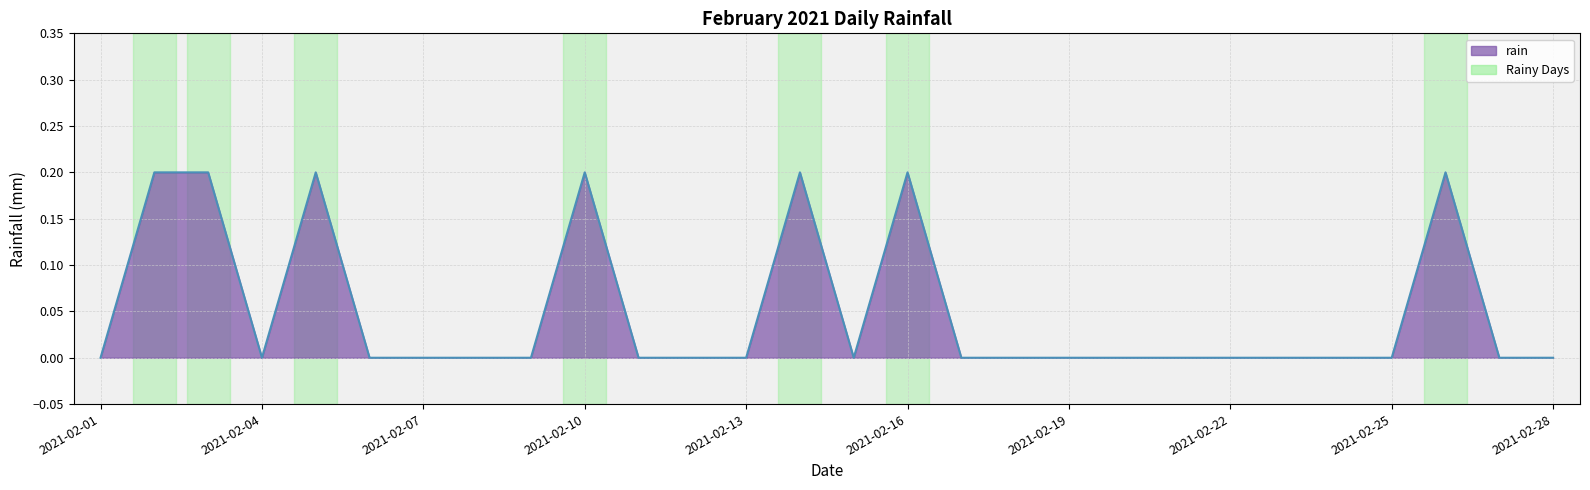

Reading right to left, what are all the values shown in this chart?

0.0	0.0	0.2	0.0	0.0	0.0	0.0	0.0	0.0	0.0	0.0	0.0	0.2	0.0	0.2	0.0	0.0	0.0	0.2	0.0	0.0	0.0	0.0	0.2	0.0	0.2	0.2	0.0